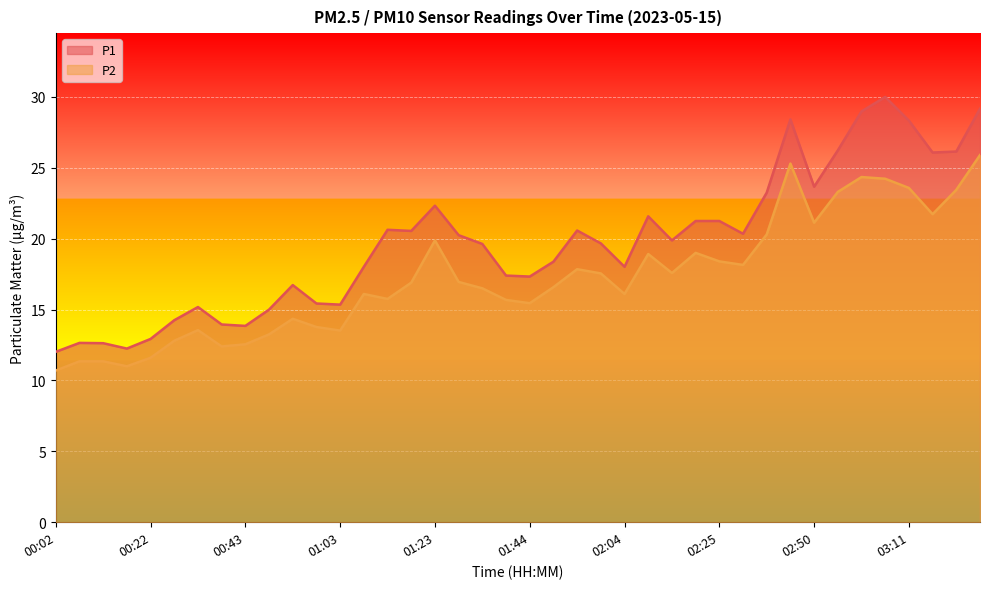

Rank the series by their maximum value, from lowest to highest.

P2, P1